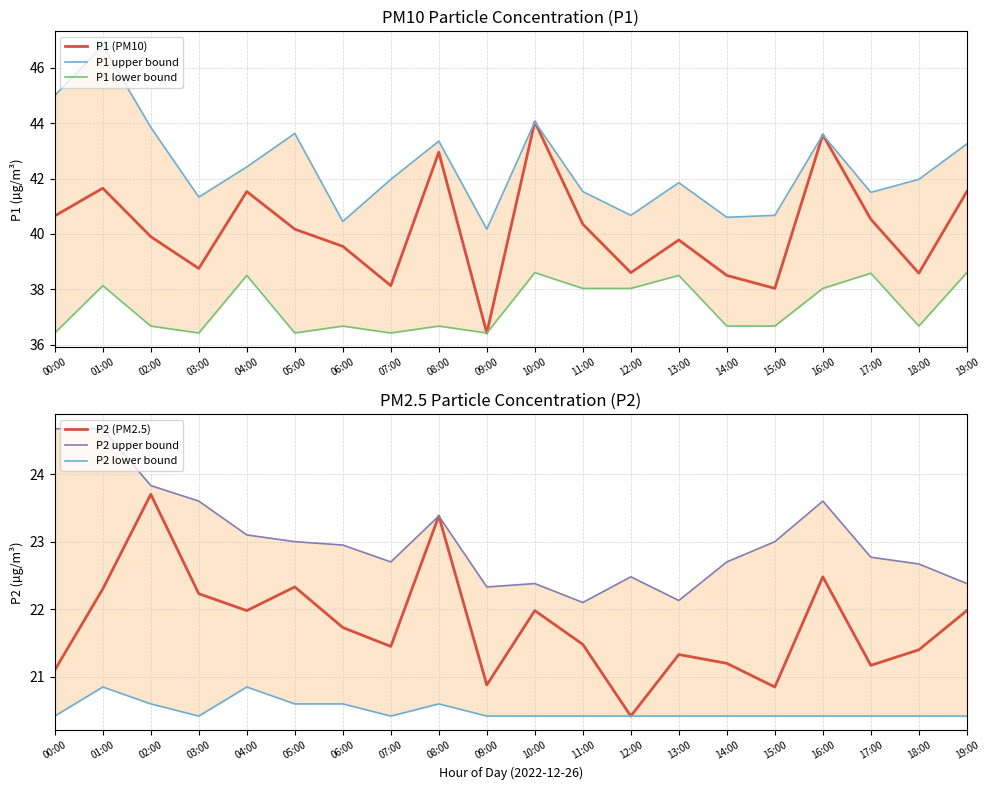

True or false: P2 (PM2.5) and P1 (PM10) intersect in this chart.

False